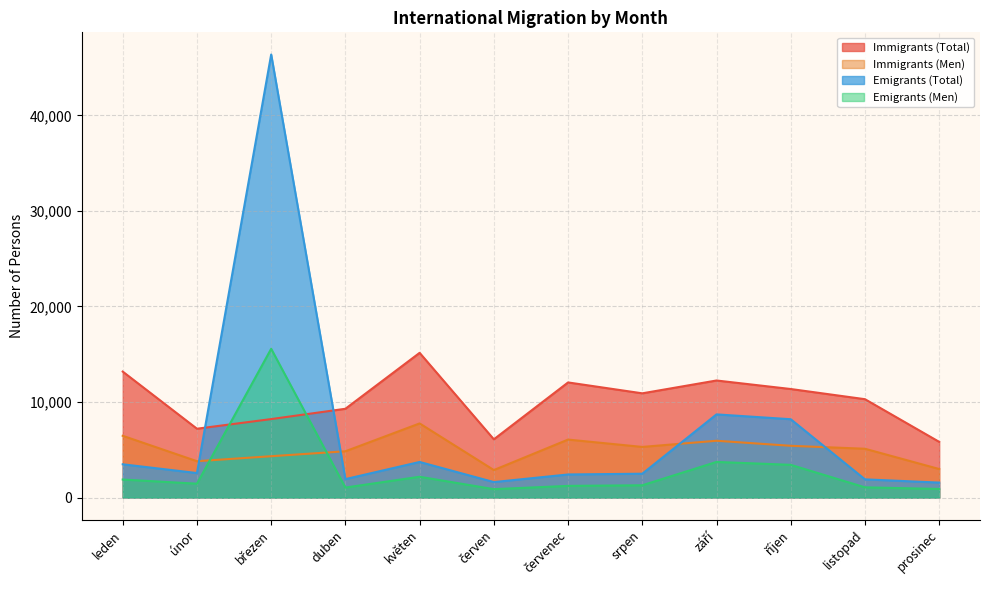

Rank the series at duben from highest to lowest value.

Immigrants (Total), Immigrants (Men), Emigrants (Total), Emigrants (Men)